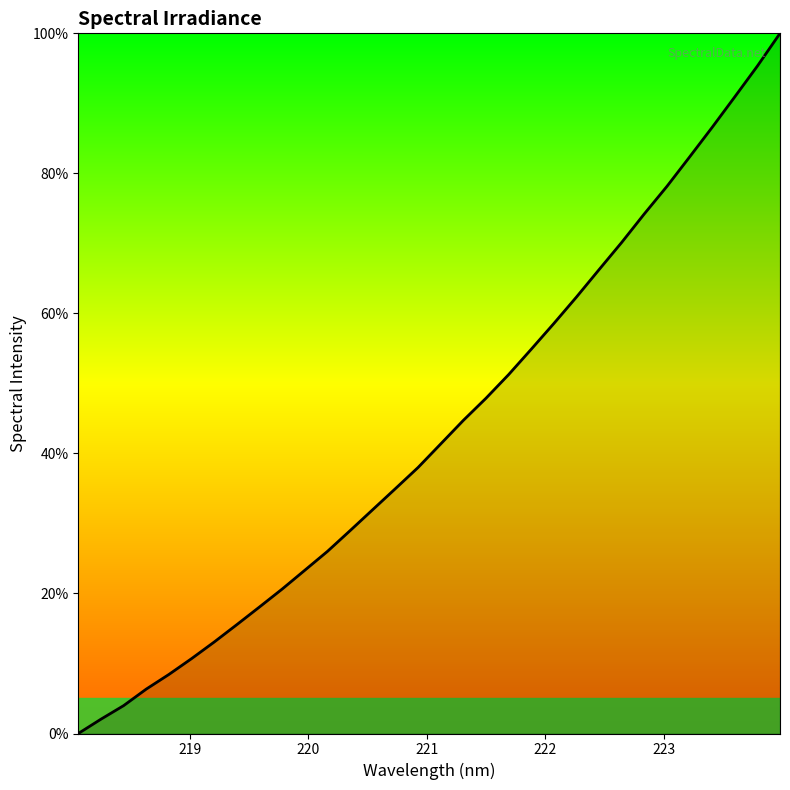

What is the maximum value shown in the chart?

100.0